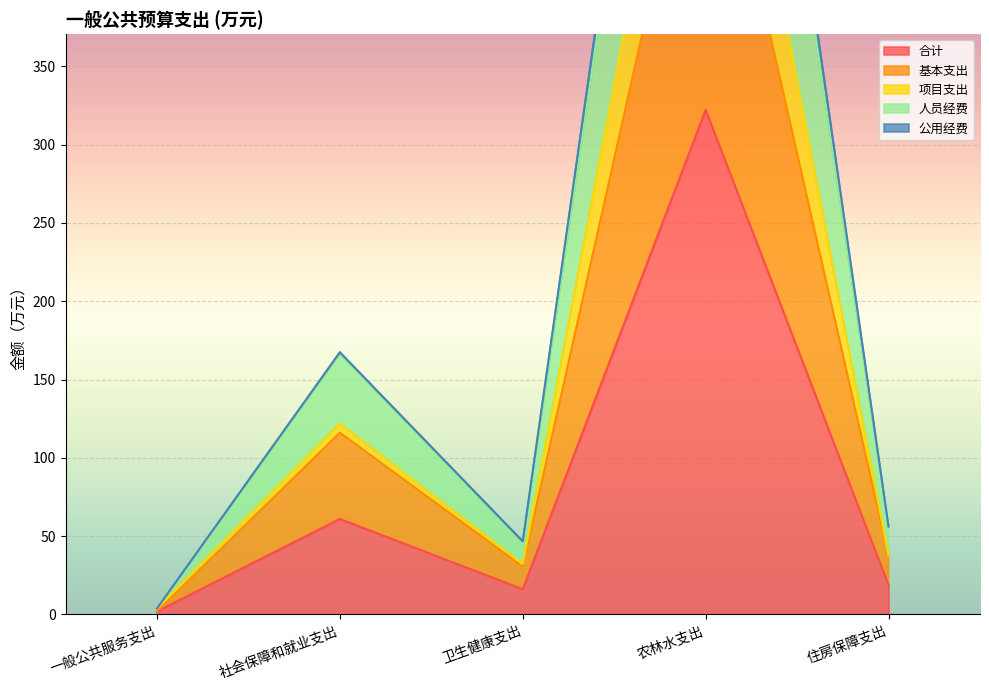

Read the 合计 value at 住房保障支出.

18.7